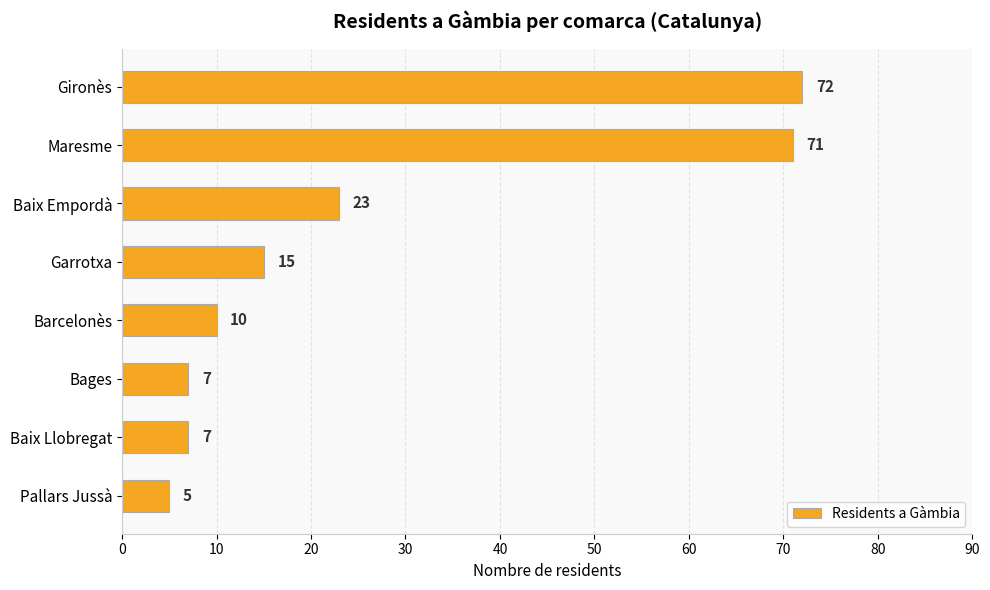

What is the change in value from Barcelonès to Pallars Jussà?

-5